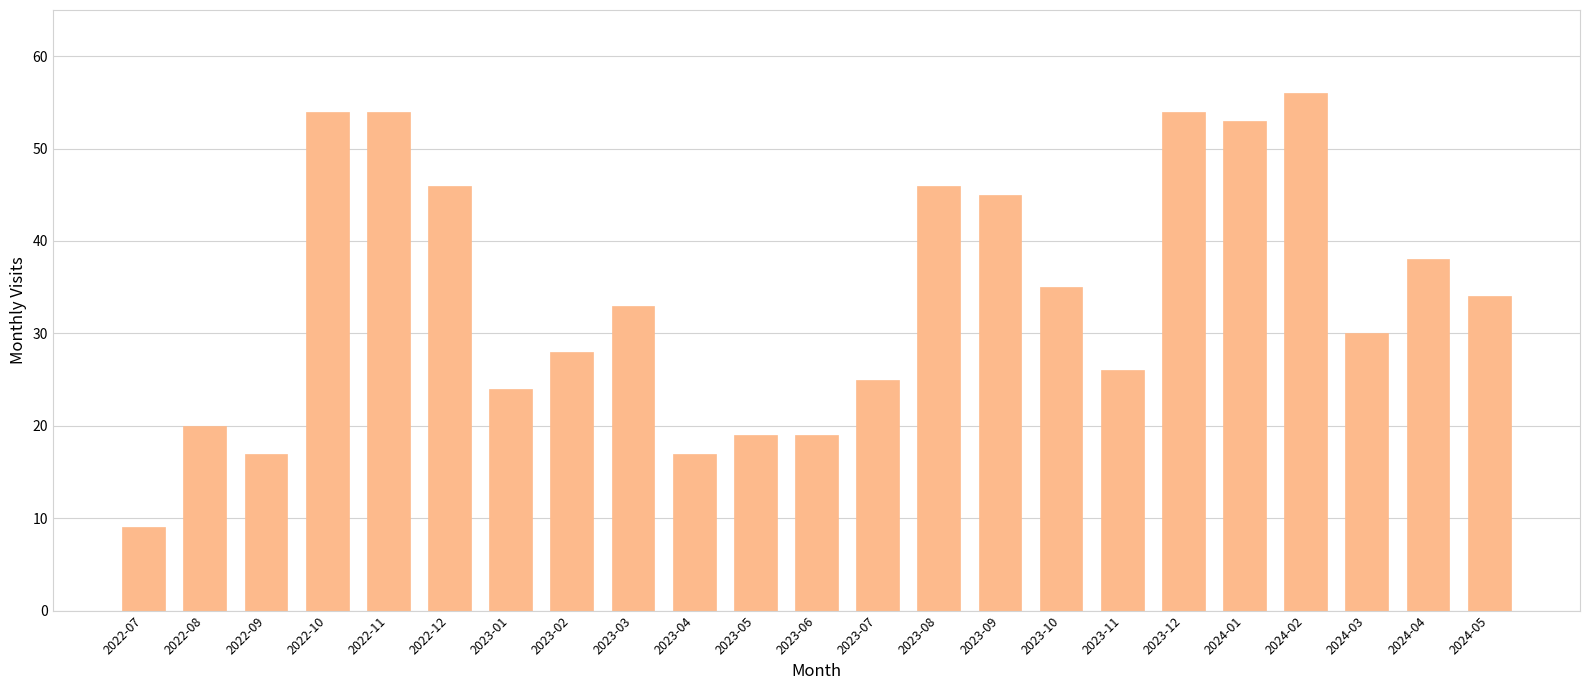

Reading right to left, transcribe all the data shown in this chart.

34	38	30	56	53	54	26	35	45	46	25	19	19	17	33	28	24	46	54	54	17	20	9